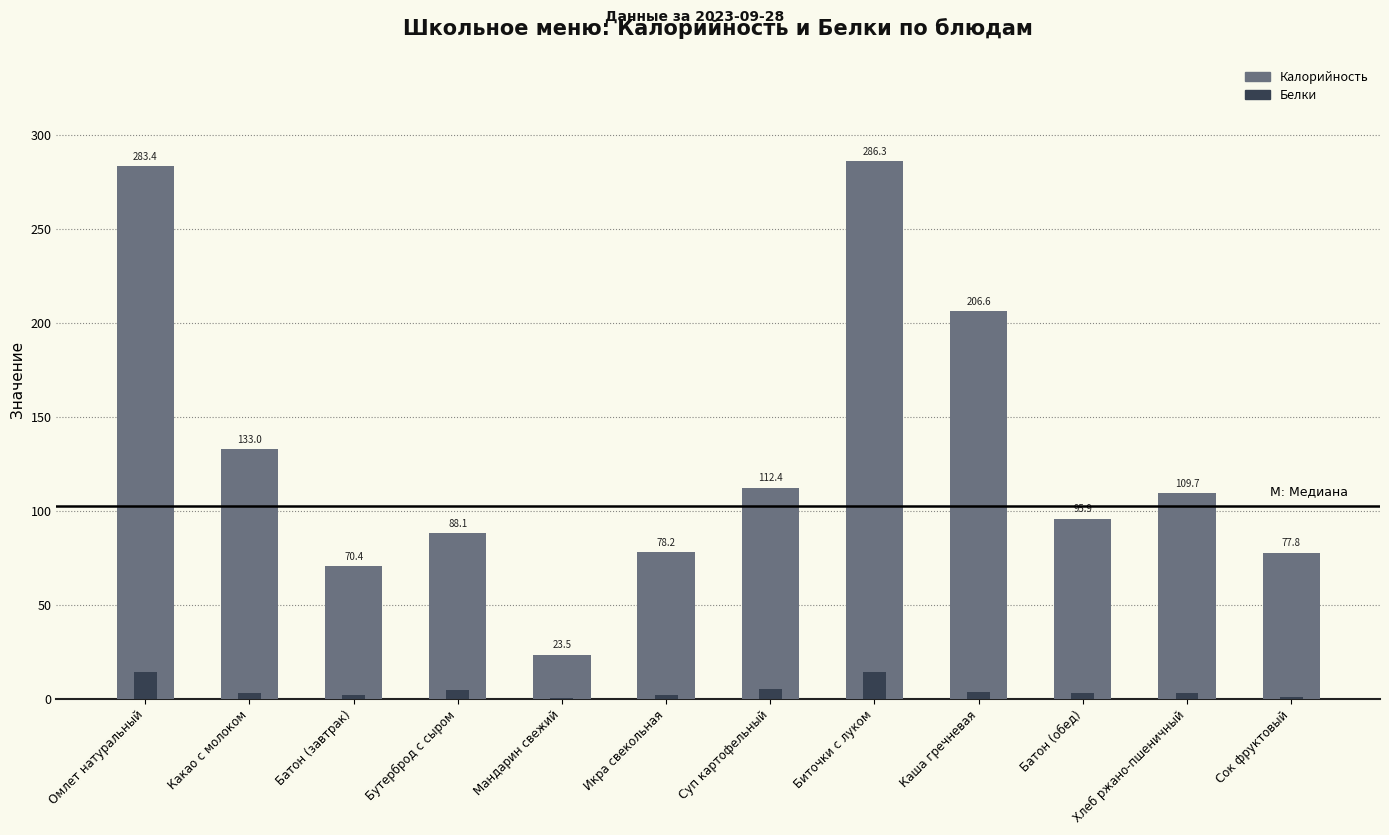

Which series has the largest total across all categories?

Калорийность